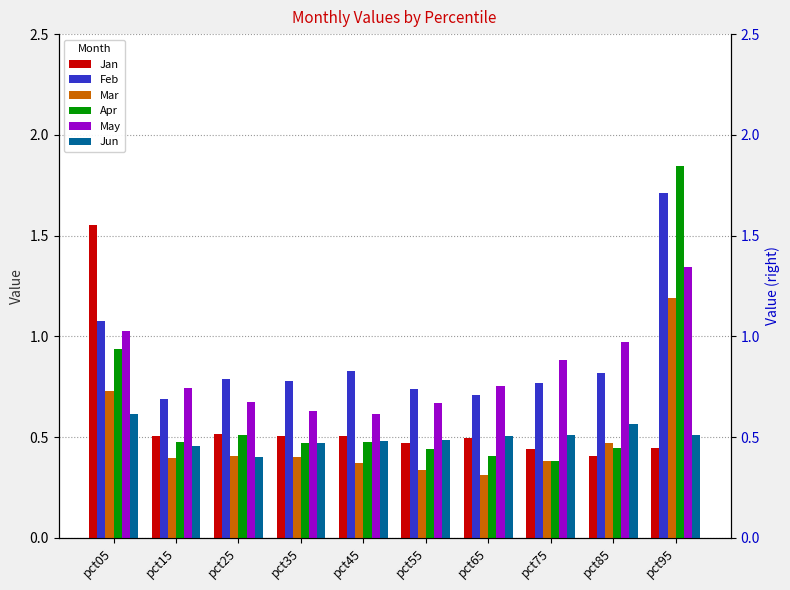

Which has a higher value, pct45 or pct05?

pct05